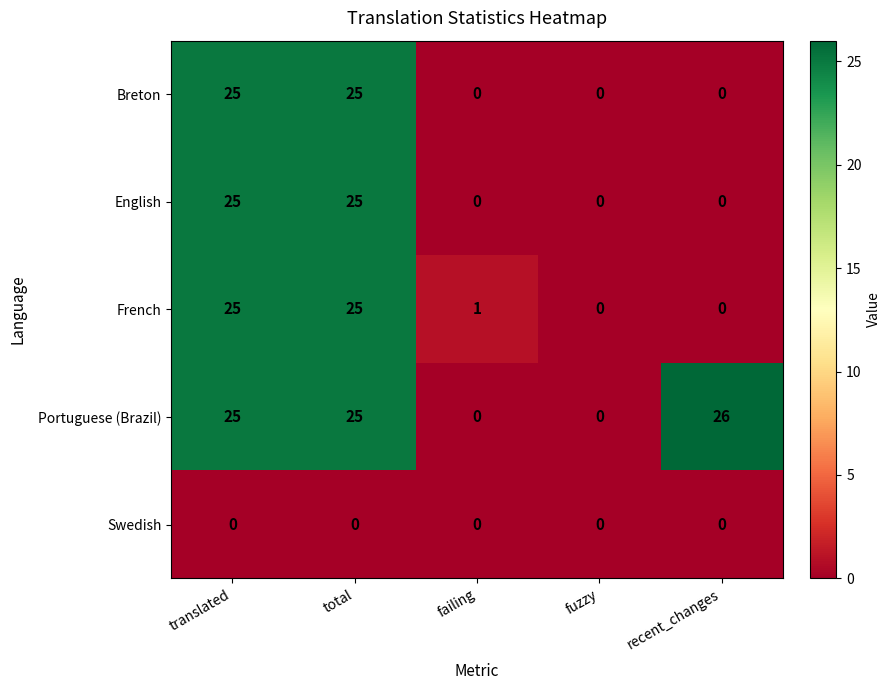

The English series shows 0 at failing. True or false?

True